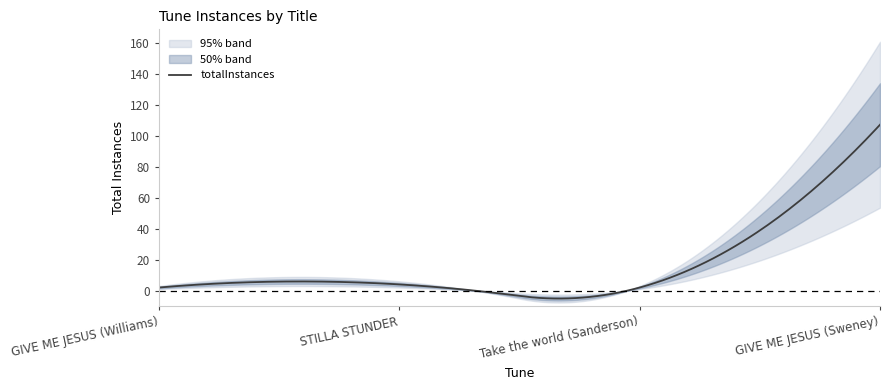

Which category has the lowest value in the STILLA STUNDER series?

GIVE ME JESUS (Williams)